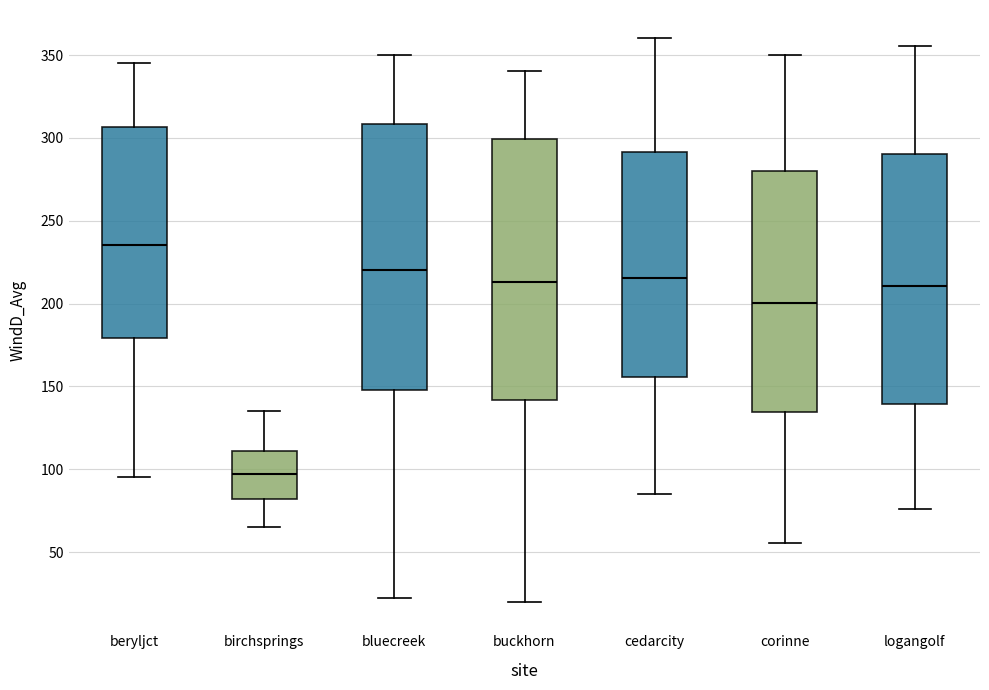

Where is the lower edge of the box for buckhorn on the y-axis? The values are not printed on the chart, so give them approximately, as read against the axis.

140